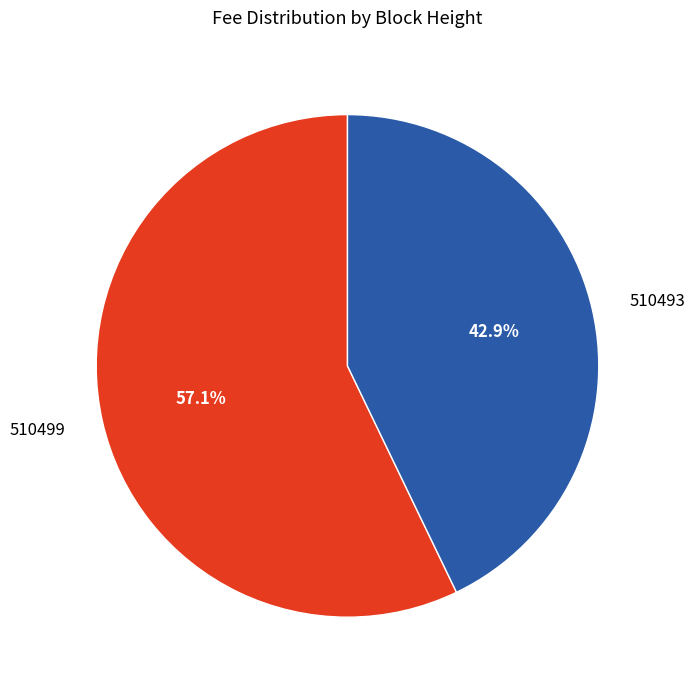

To the nearest percent, what is the combined percentage of 510499 and 510493?

100%